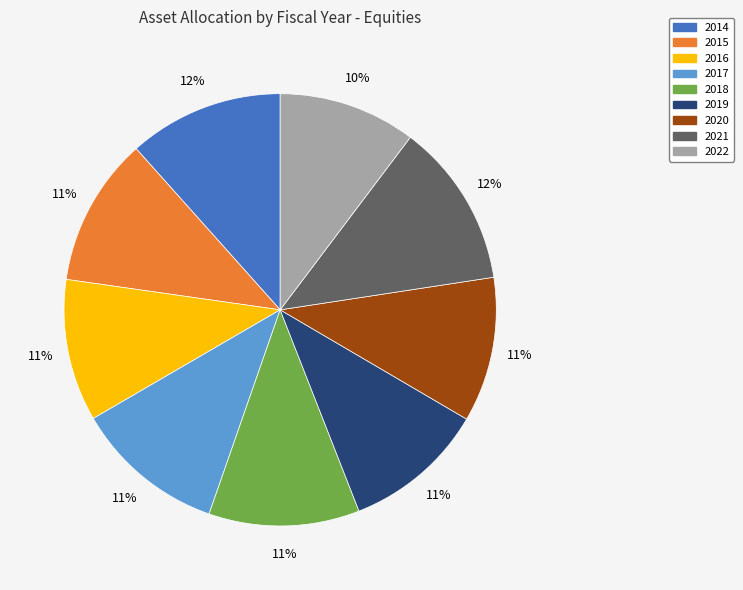

What percentage is the 2017 slice, to the nearest percent?

11%